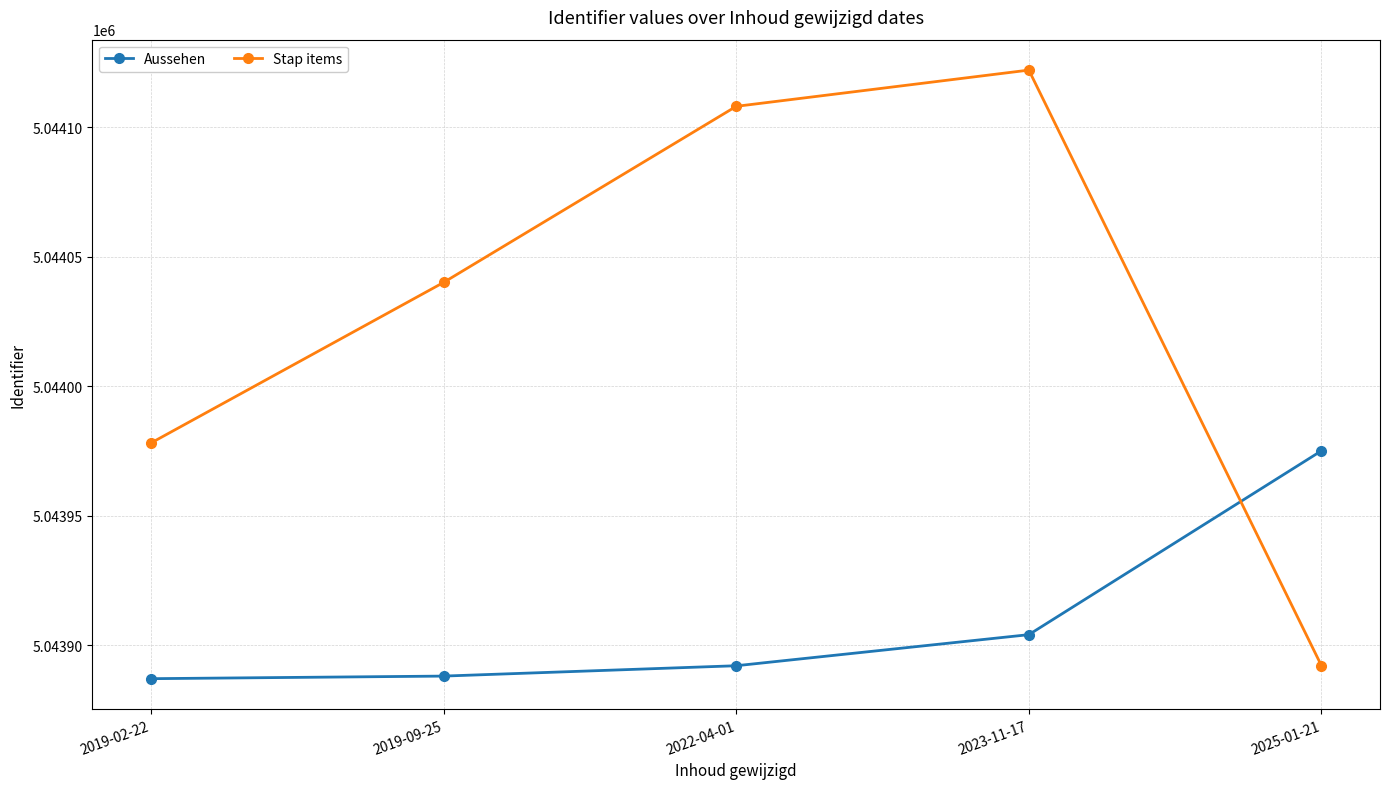

What is the total value across all series at 2019-09-25?

10087928